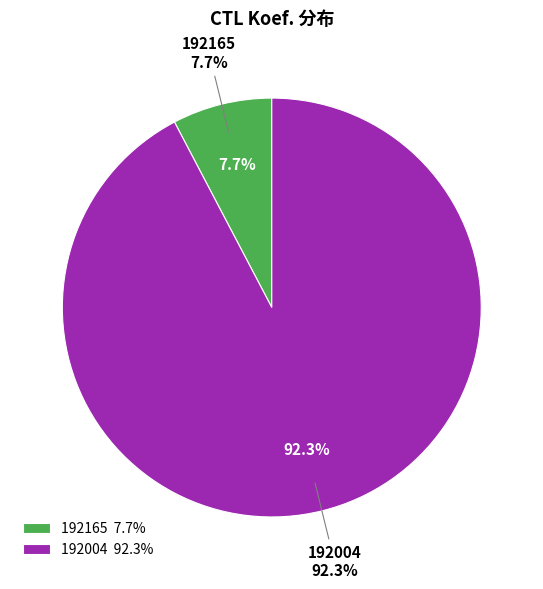

To the nearest percent, what is the combined percentage of 192004 and 192165?

100%